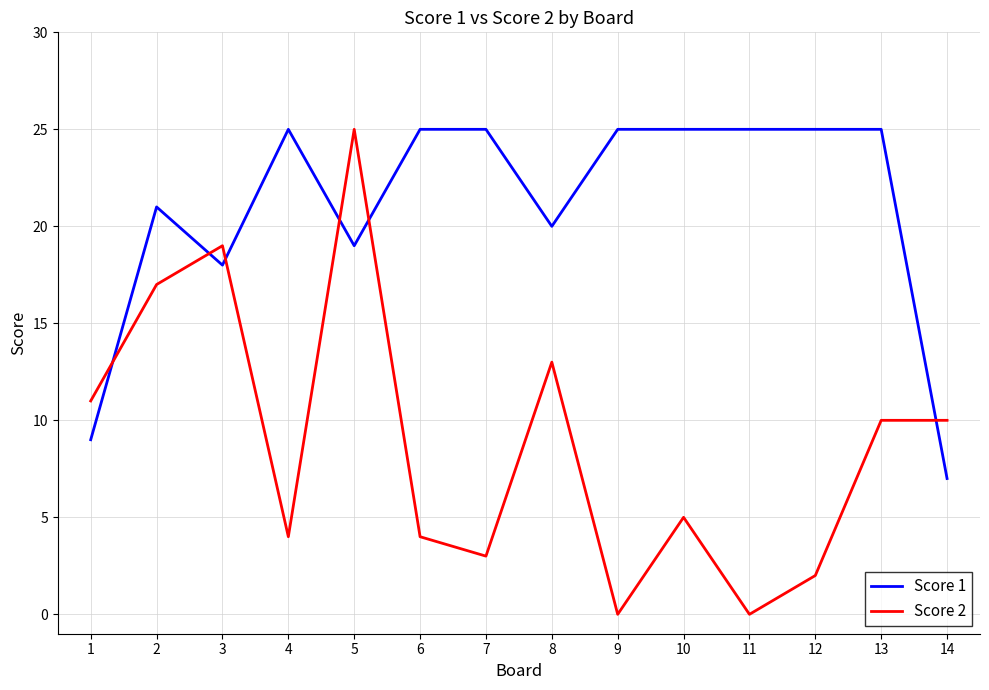

True or false: Score 1 and Score 2 intersect in this chart.

True